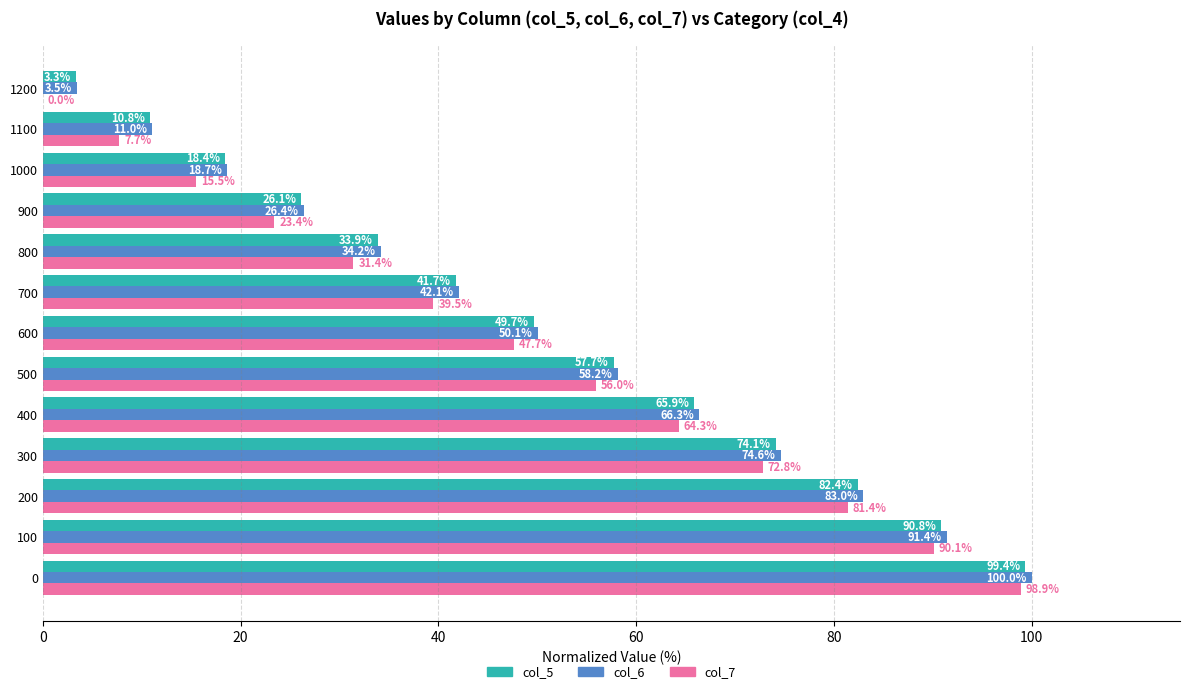

What is the highest value of the col_5 series?

99.4